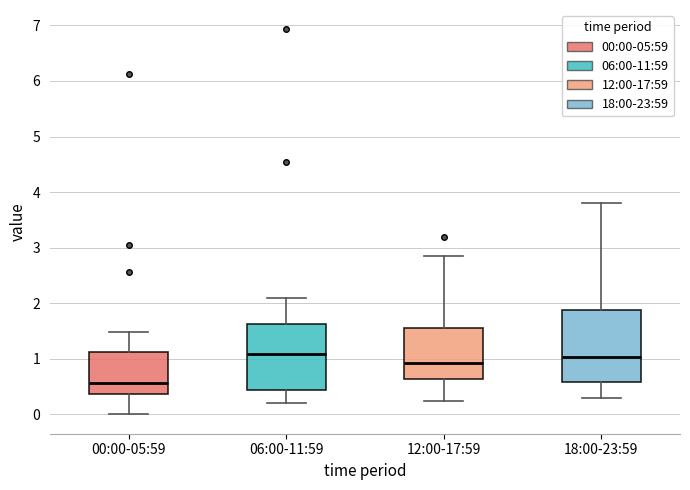

Reading left to right, transcribe this box plot: for each box, give where its median line is, the range the box spans, and where its two whiskers end, as read against the y-axis. The values are not printed on the chart, so give them approximately, as read against the axis.

00:00-05:59: median 0.6, box 0.4 to 1.1, whiskers 0.0 to 1.5
06:00-11:59: median 1.1, box 0.4 to 1.6, whiskers 0.2 to 2.1
12:00-17:59: median 0.9, box 0.6 to 1.6, whiskers 0.3 to 2.9
18:00-23:59: median 1.0, box 0.6 to 1.9, whiskers 0.3 to 3.8